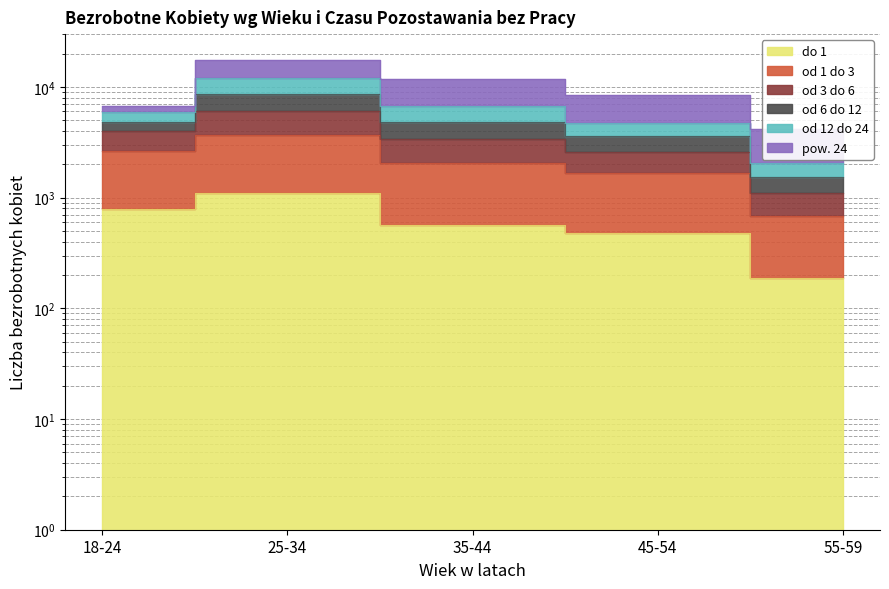

How many values in the do 1 series exceed 569?

2